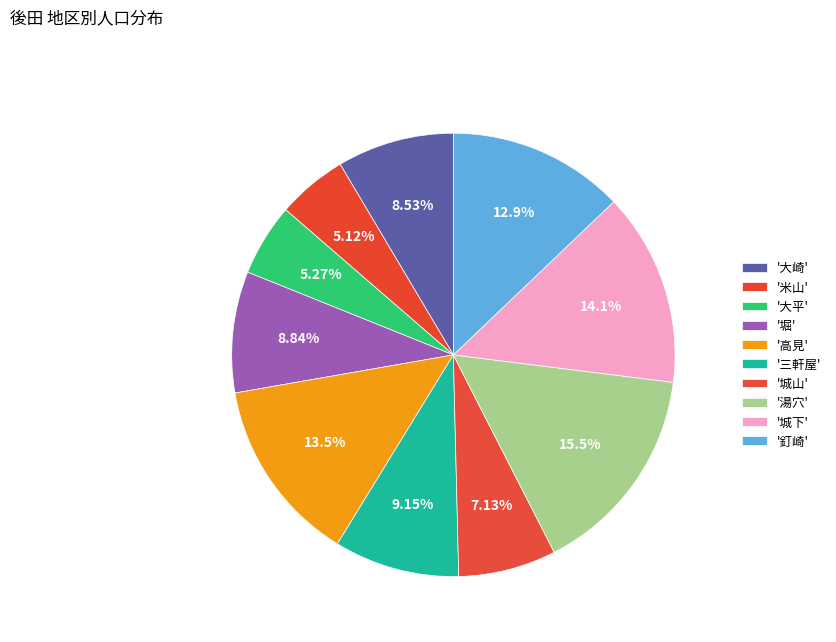

How many segments does this pie chart have?

10